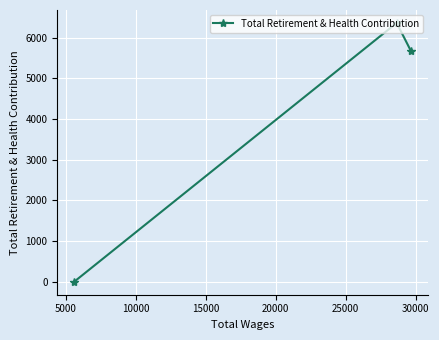

What is the maximum value shown in the chart?

6360